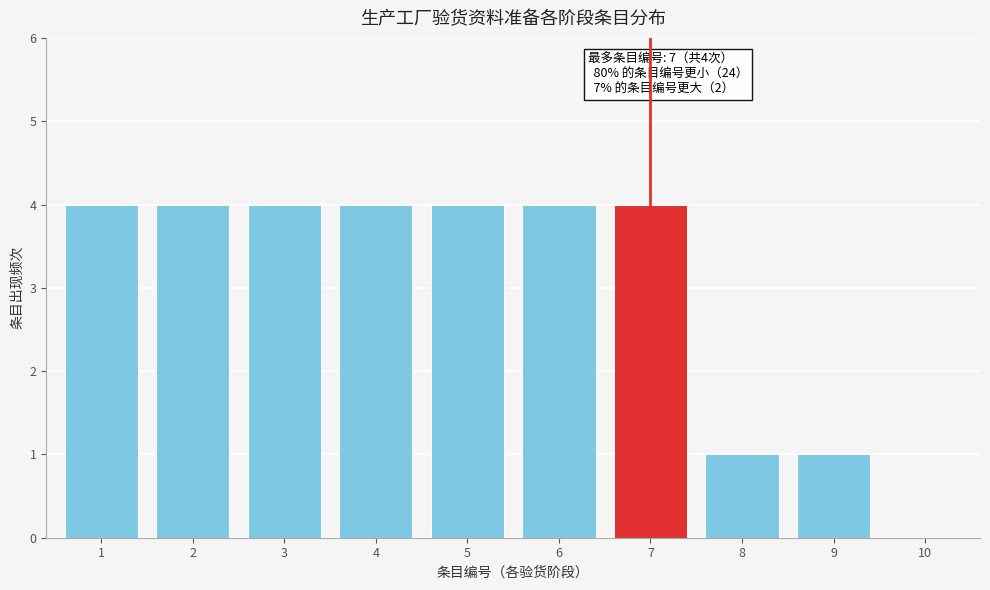

Reading right to left, transcribe all the data shown in this chart.

10=0	9=1	8=1	7=4	6=4	5=4	4=4	3=4	2=4	1=4